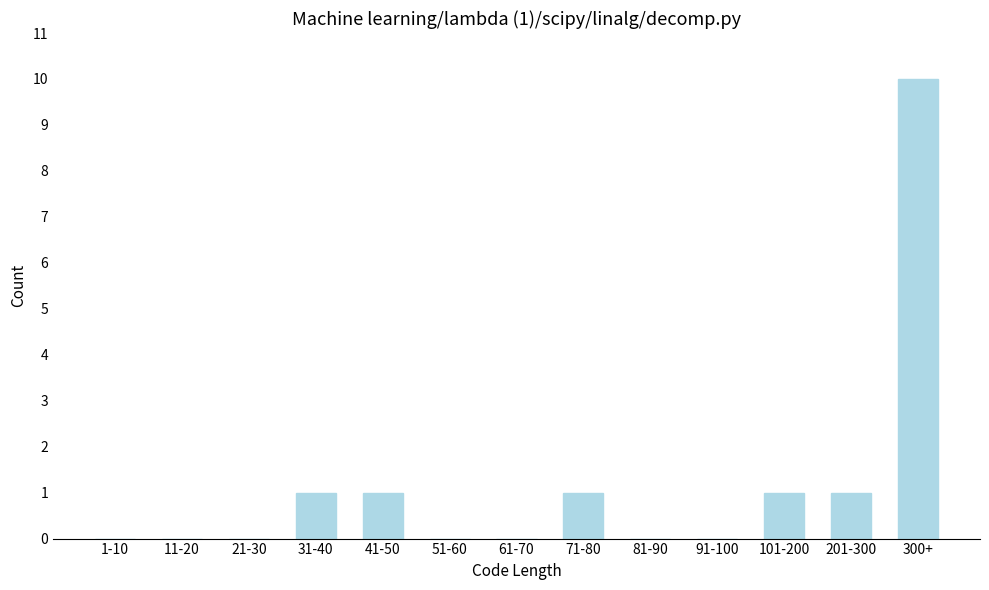

Reading right to left, extract all data points from this chart.

300+=10	201-300=1	101-200=1	91-100=0	81-90=0	71-80=1	61-70=0	51-60=0	41-50=1	31-40=1	21-30=0	11-20=0	1-10=0